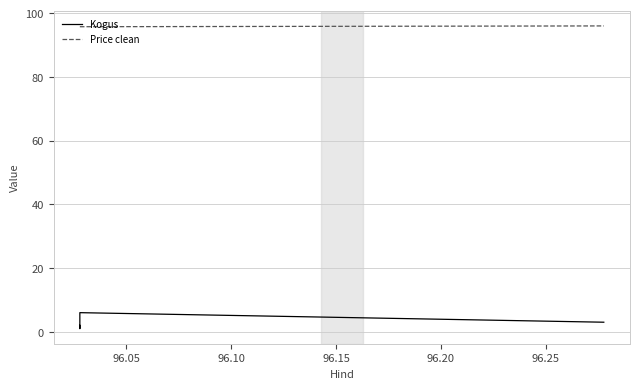

What is the greatest value displayed?

96.0